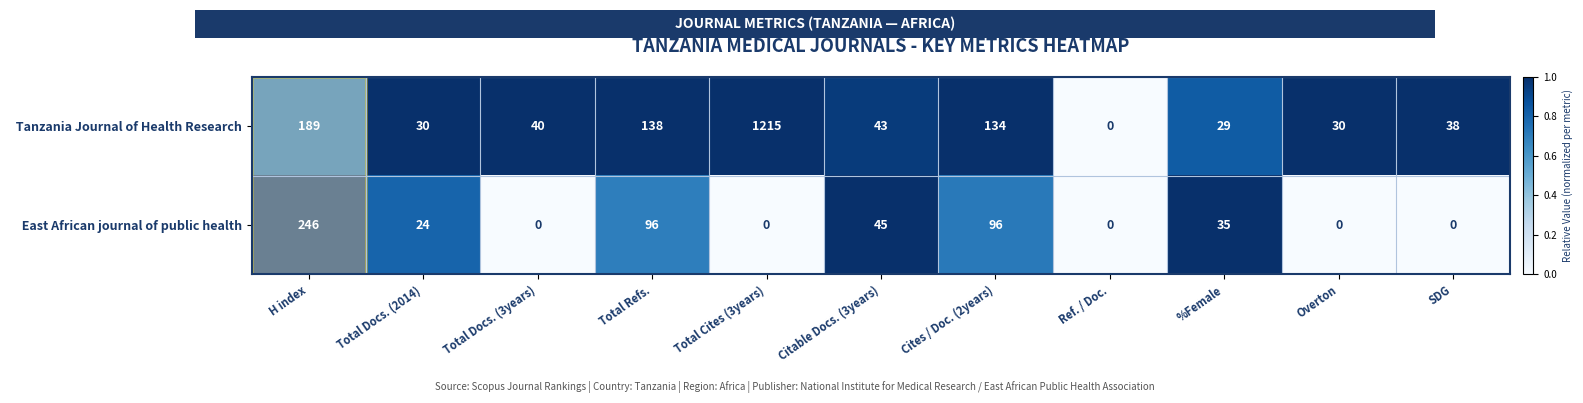

What is the spread (max minus min) of values at Total Docs. (3years)?

40